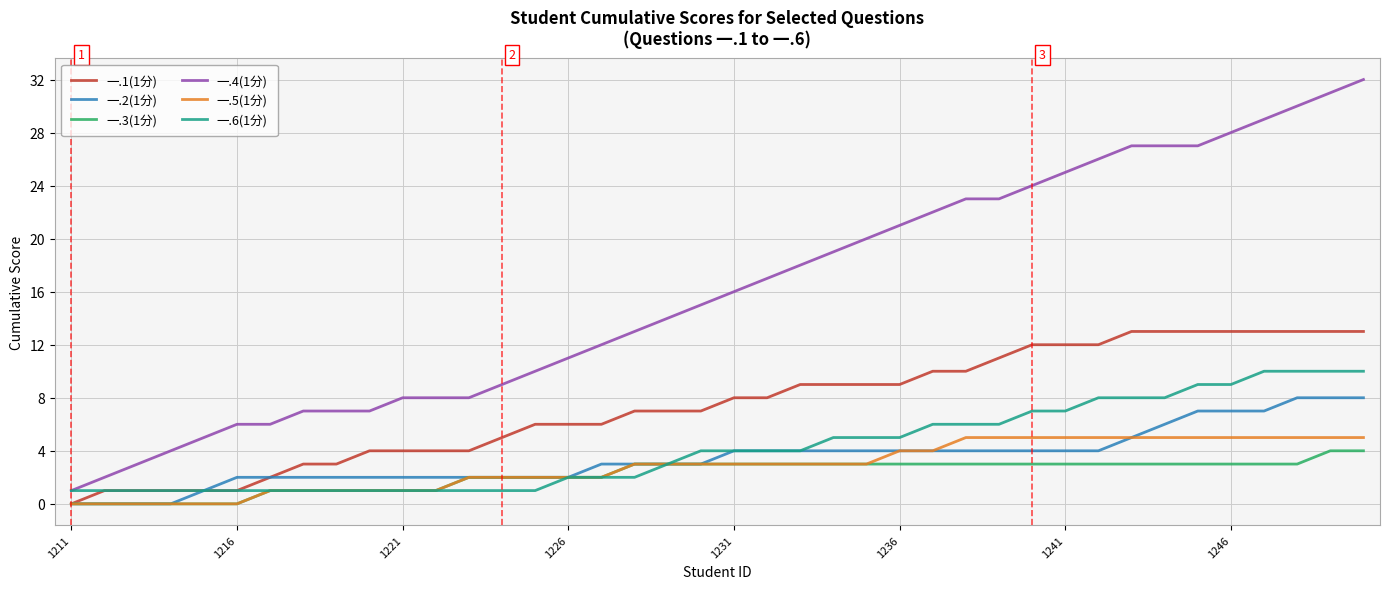

What is the maximum value shown in the chart?

32